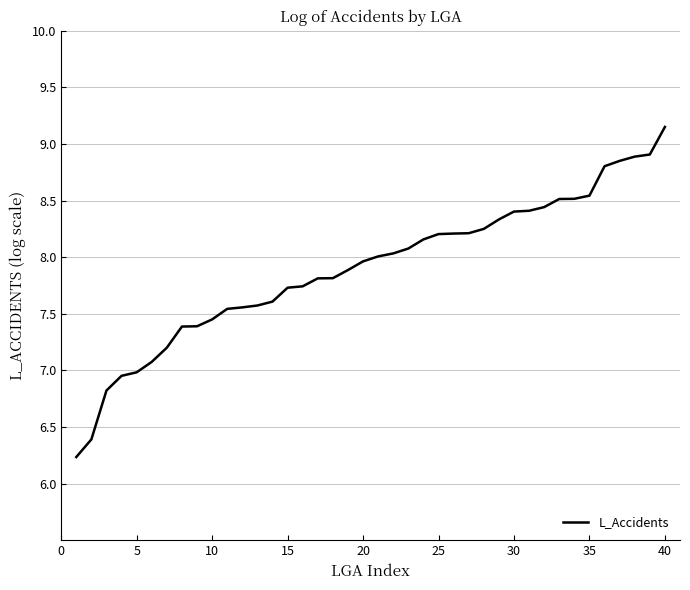

What is the smallest value displayed?

6.2